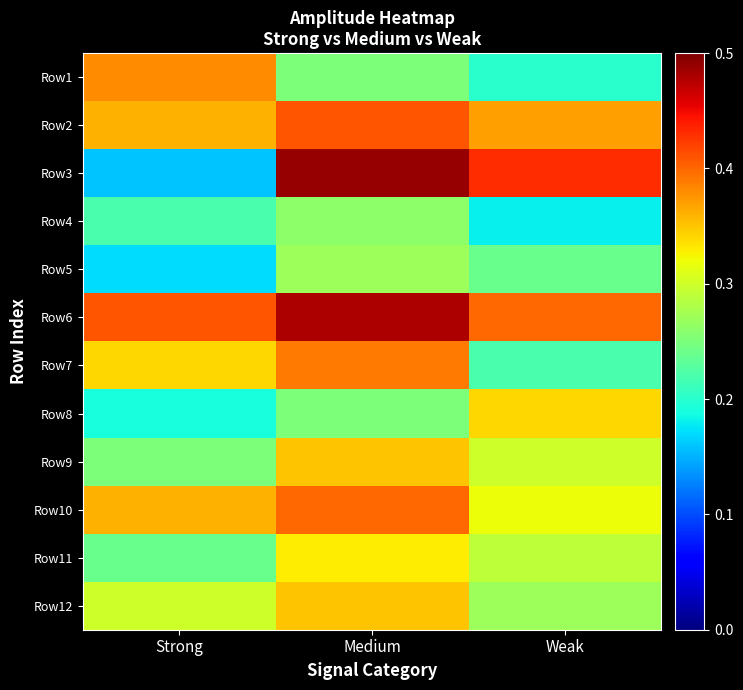

Which label corresponds to the smallest value in the chart?

Strong